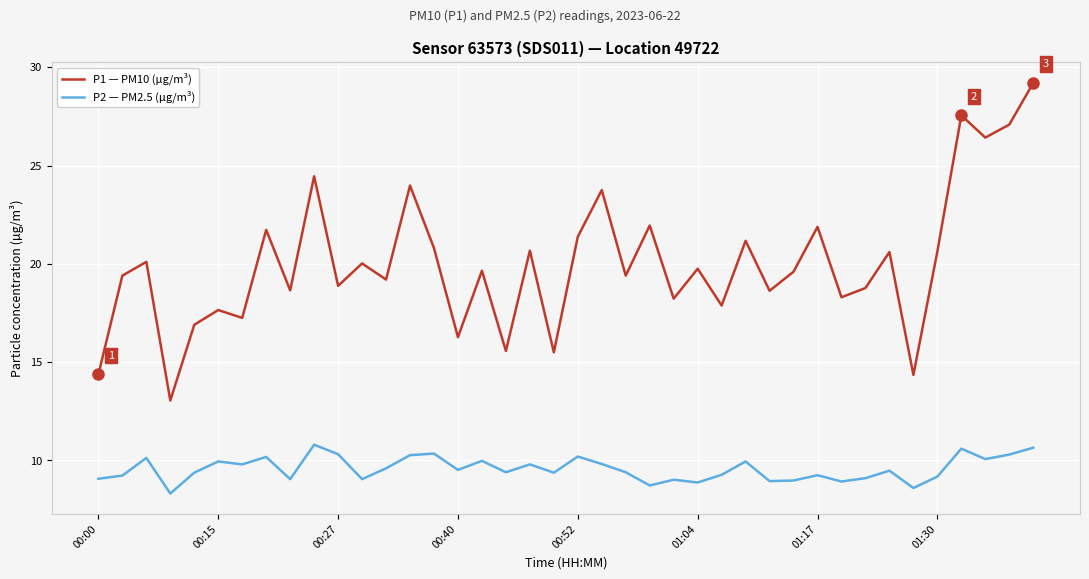

What is the difference between the maximum and minimum values in the P2 — PM2.5 (µg/m³) series?

2.5